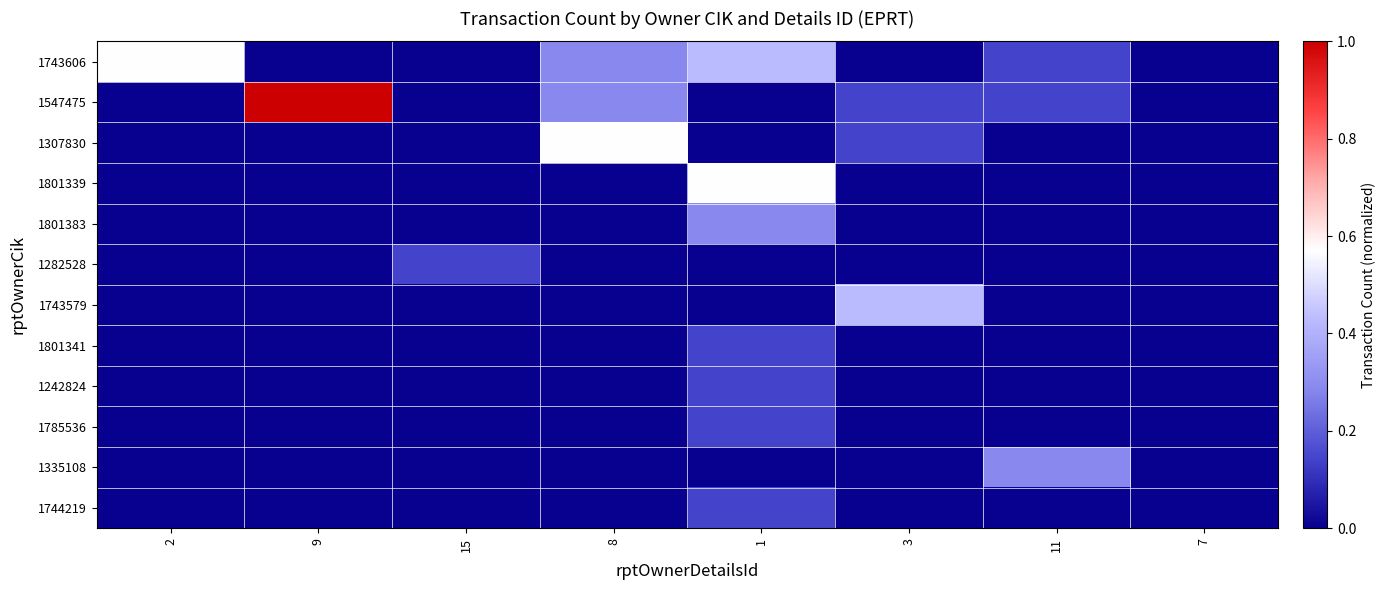

Which series has the widest spread of values?

1547475